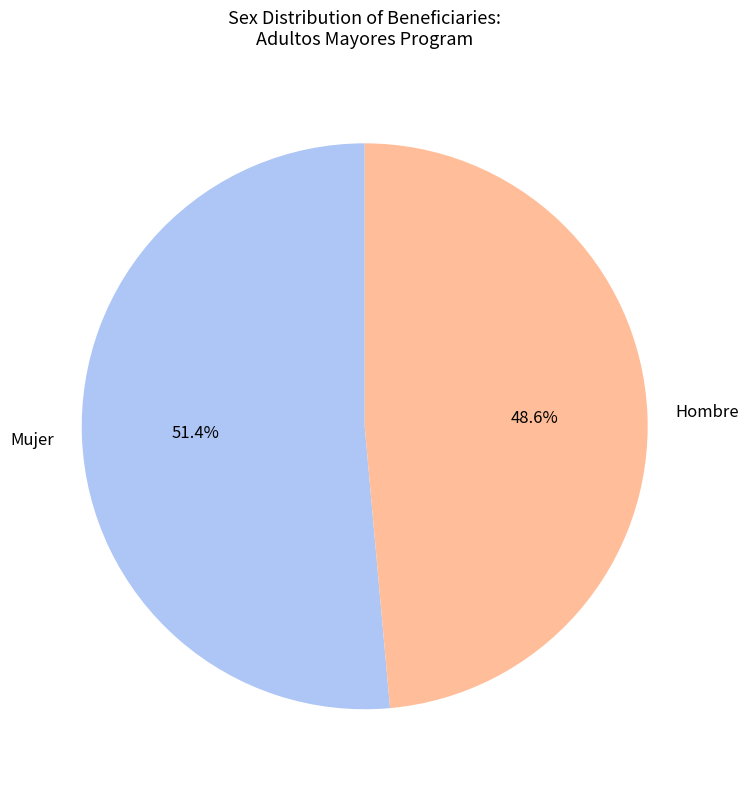

What is the majority slice?

Mujer